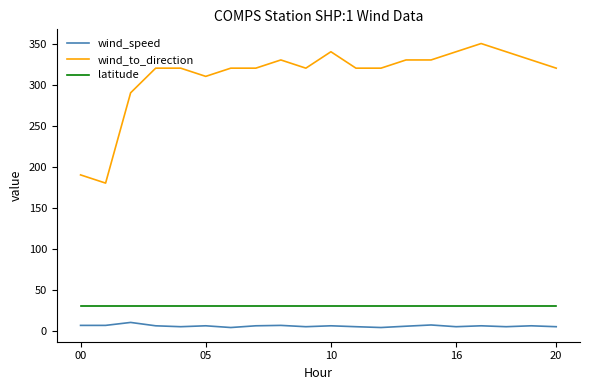

Which series has the largest total across all categories?

wind_to_direction